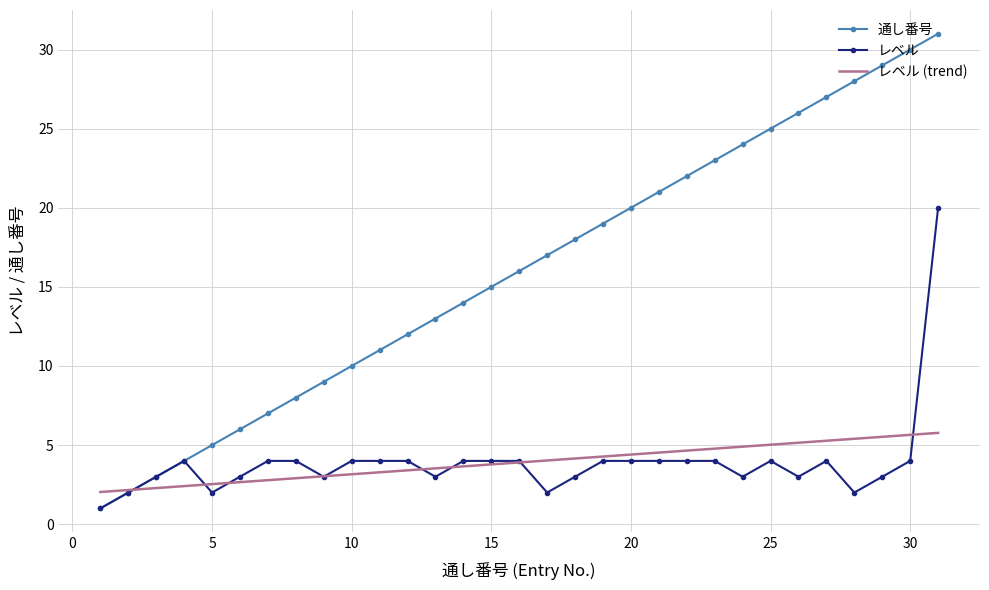

True or false: レベル has more than 1 points higher than both neighbors.

True